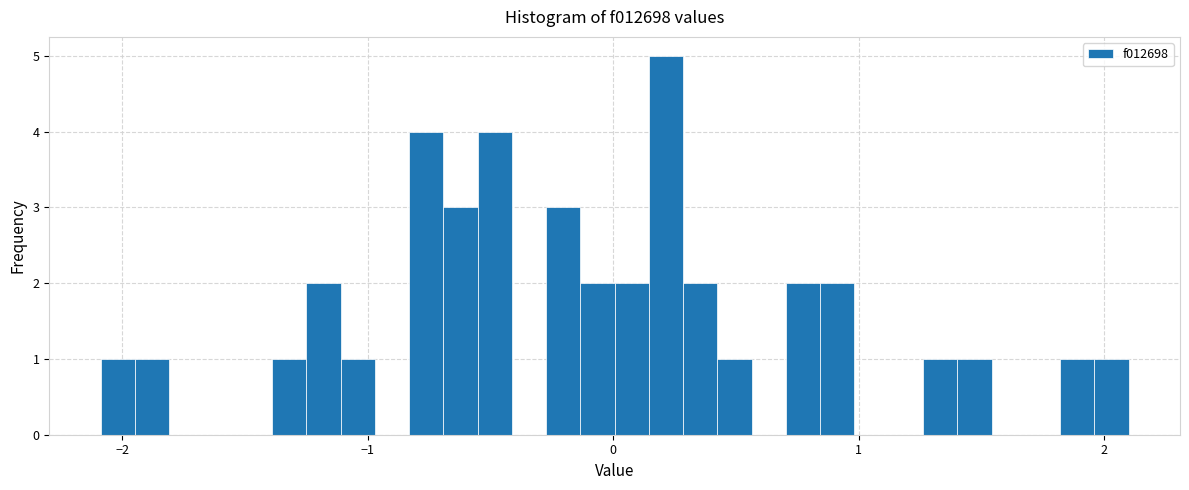

Around what value on the x-axis is the tallest bar? Give the approximate position of its centre, as read against the axis.

0.2